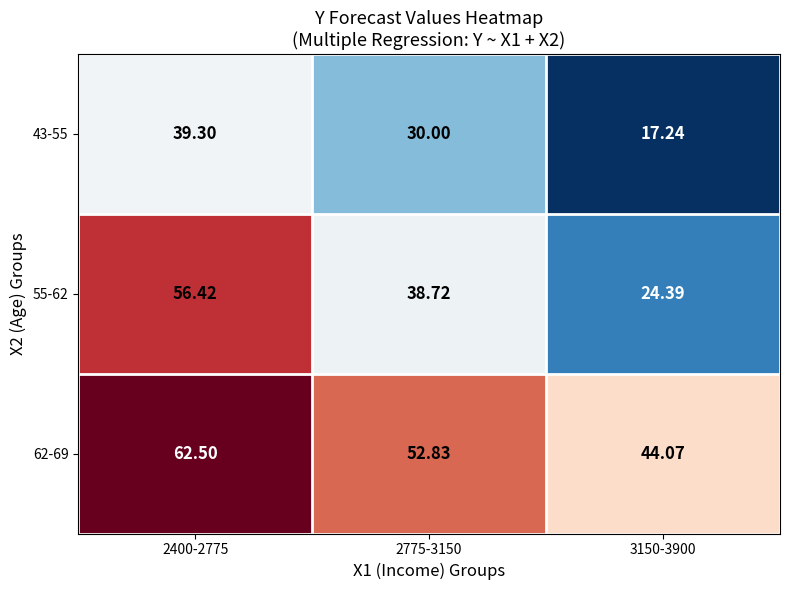

Is the value of 55-62 at 3150-3900 greater than the value of 43-55 at 2775-3150?

No